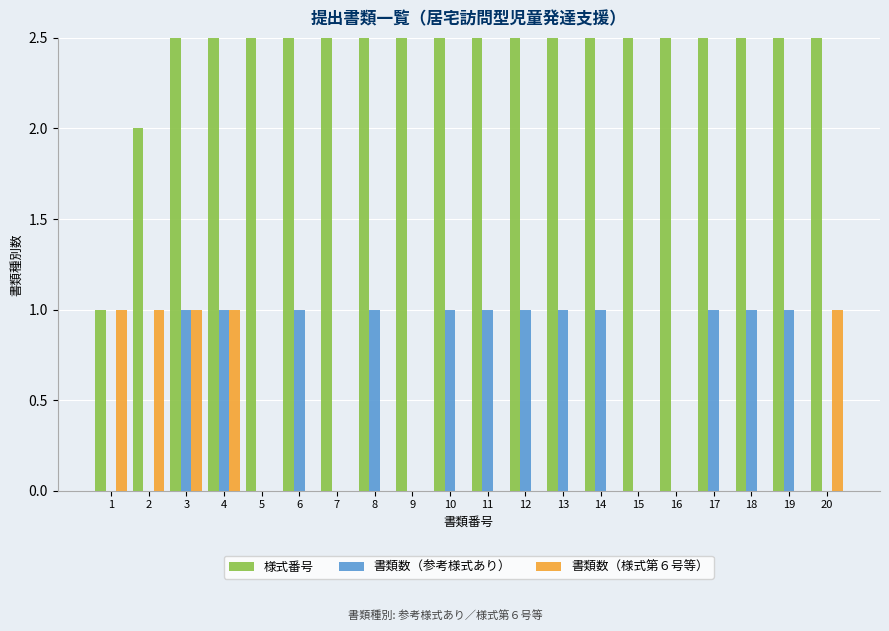

What is the highest value of the 書類数（参考様式あり） series?

1